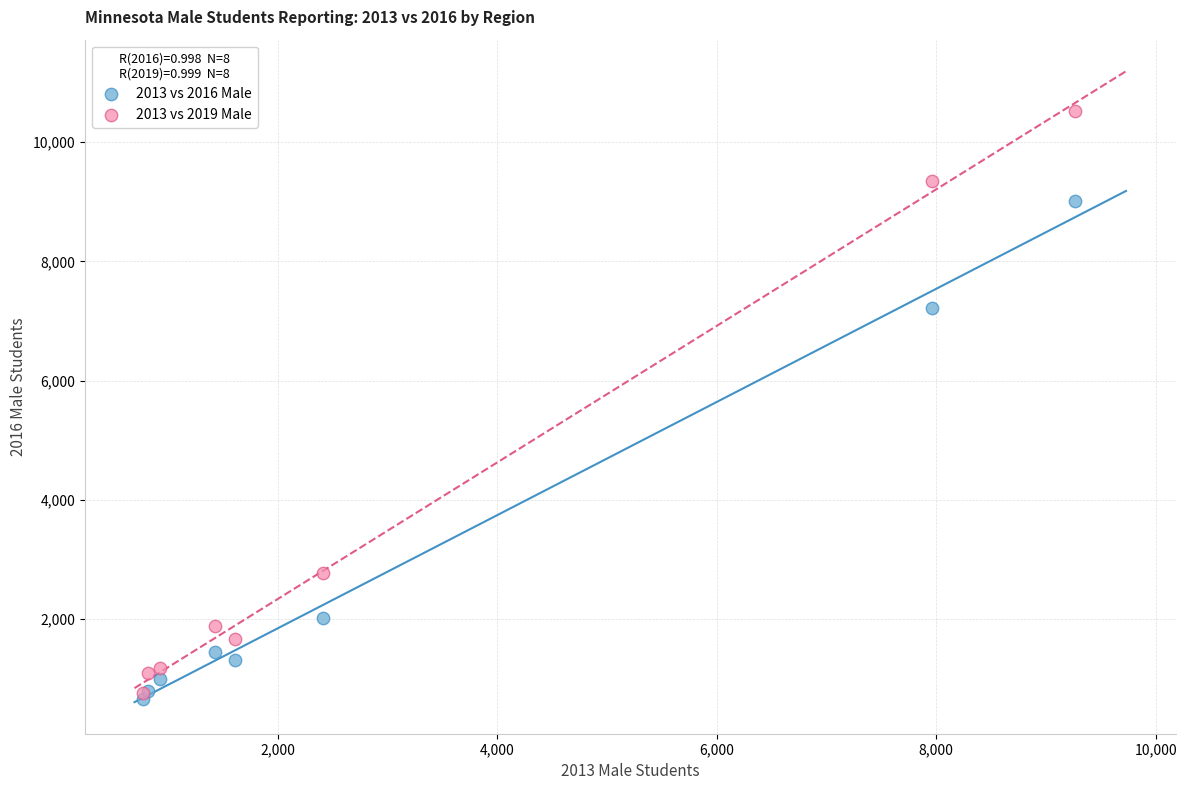

Across all series, what Y value is closest to 5587?

7225